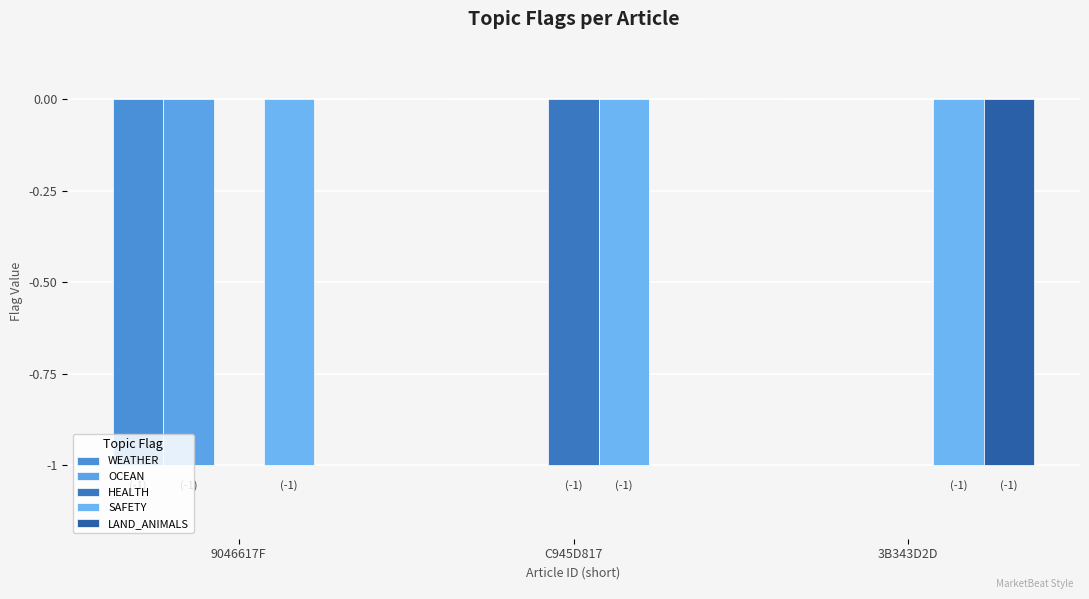

Are the bars horizontal?

No